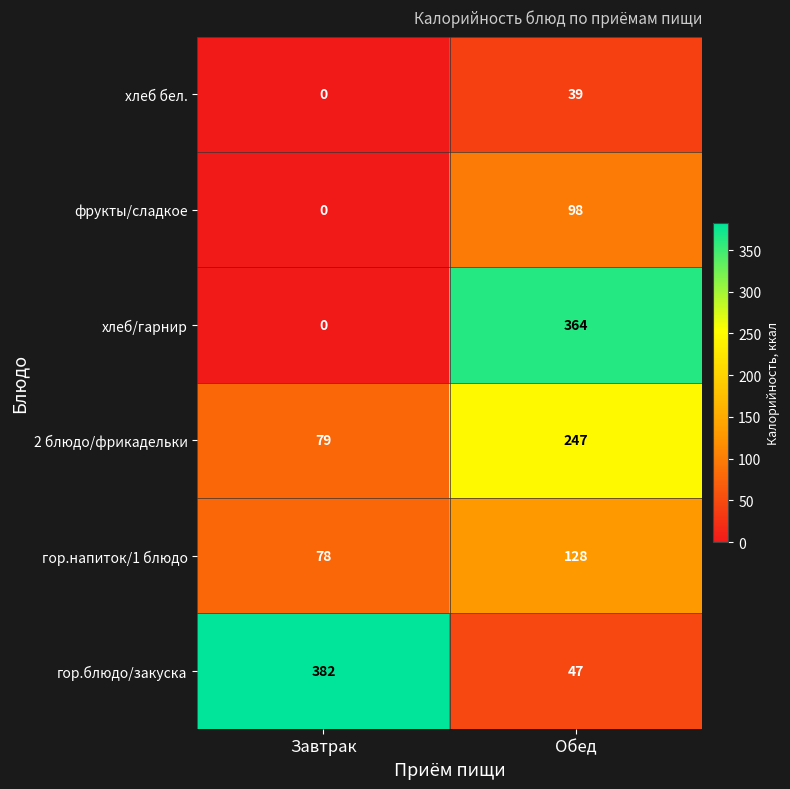

Which series has the largest total across all categories?

гор.блюдо/закуска